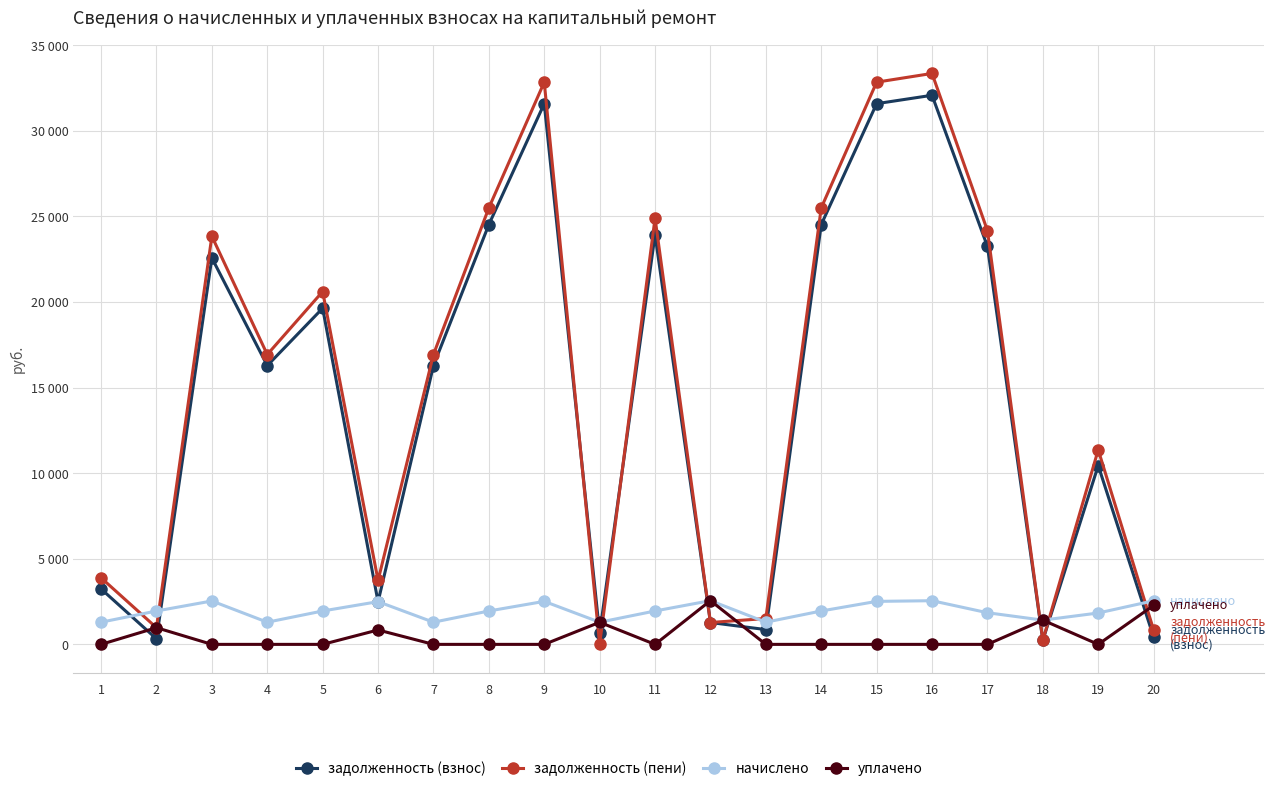

At which label is задолженность (пени) closest to 16675?

4